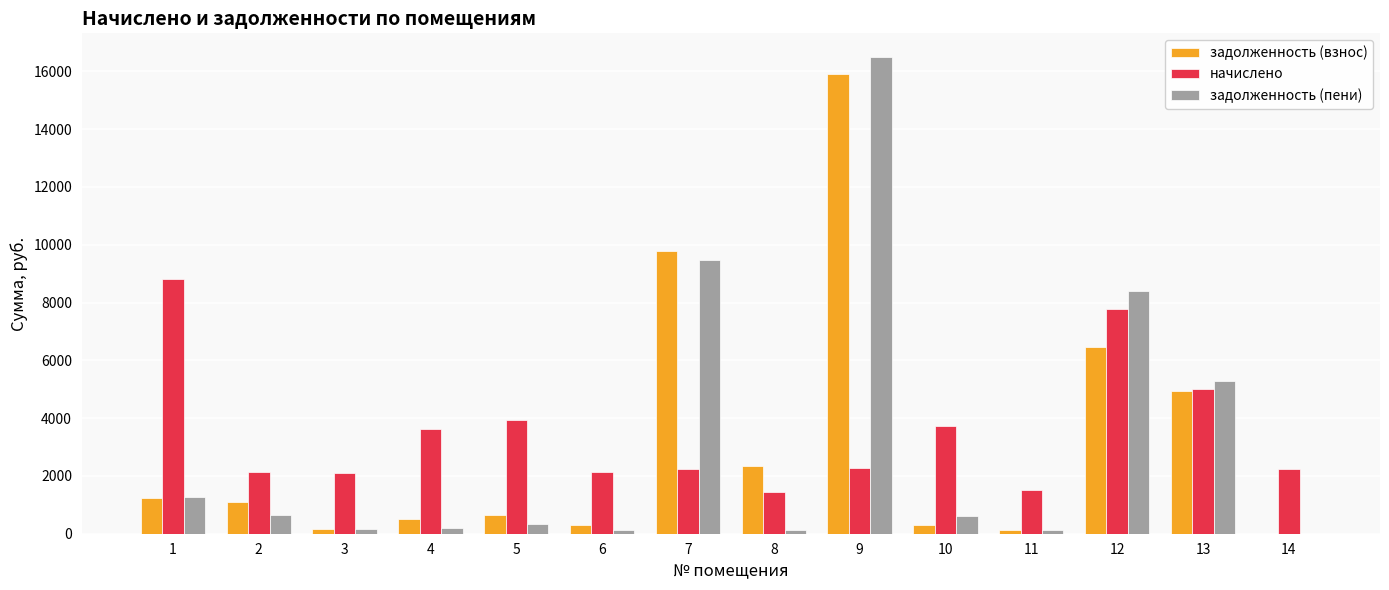

What is the difference between the задолженность (пени) values at 8 and 7?

9356.5